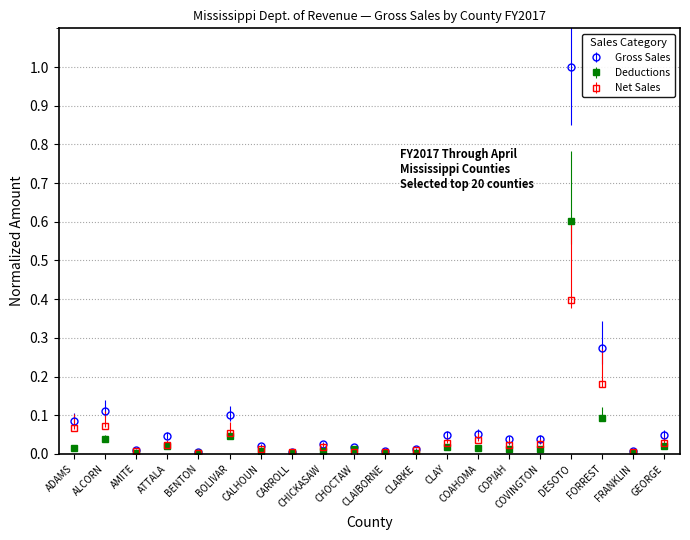

At which category is the sum across all series the highest?

DESOTO